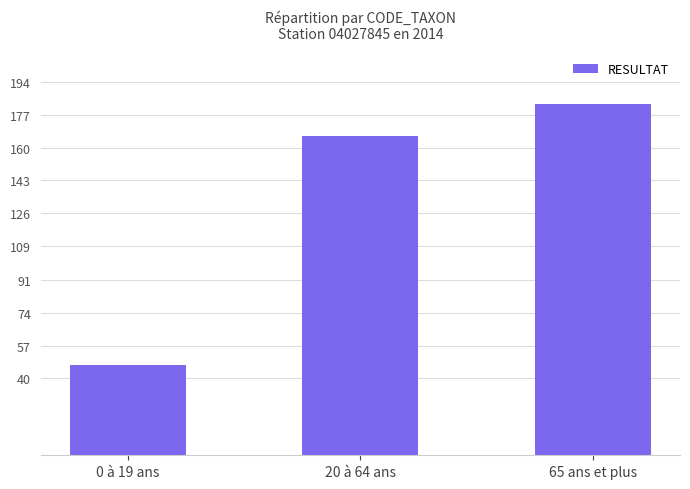

What position from the left is 0 à 19 ans?

1